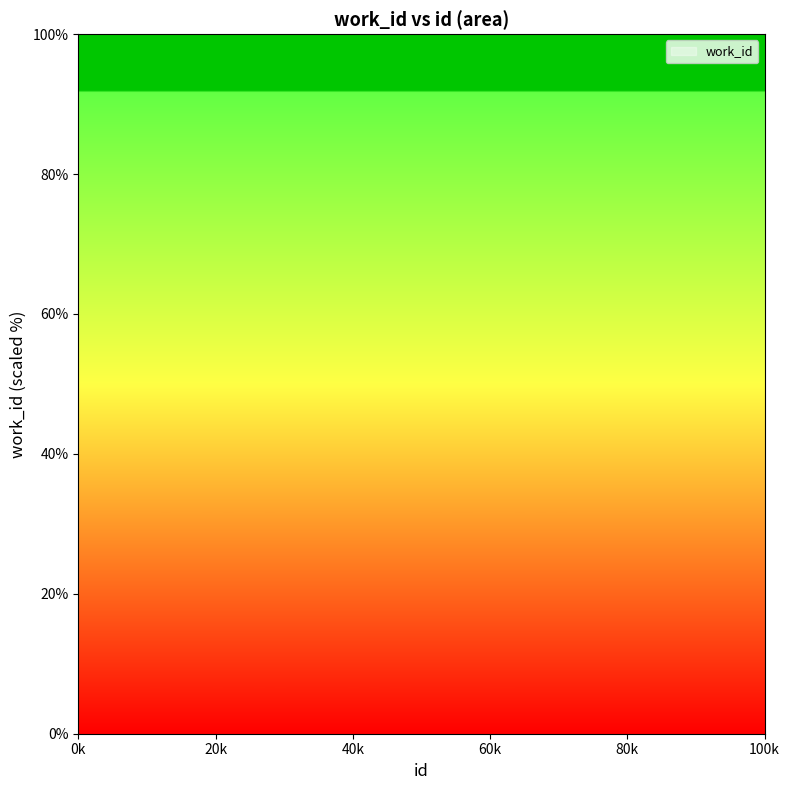

What is the ratio of the value at 21428 to the value at 10167?

1.4